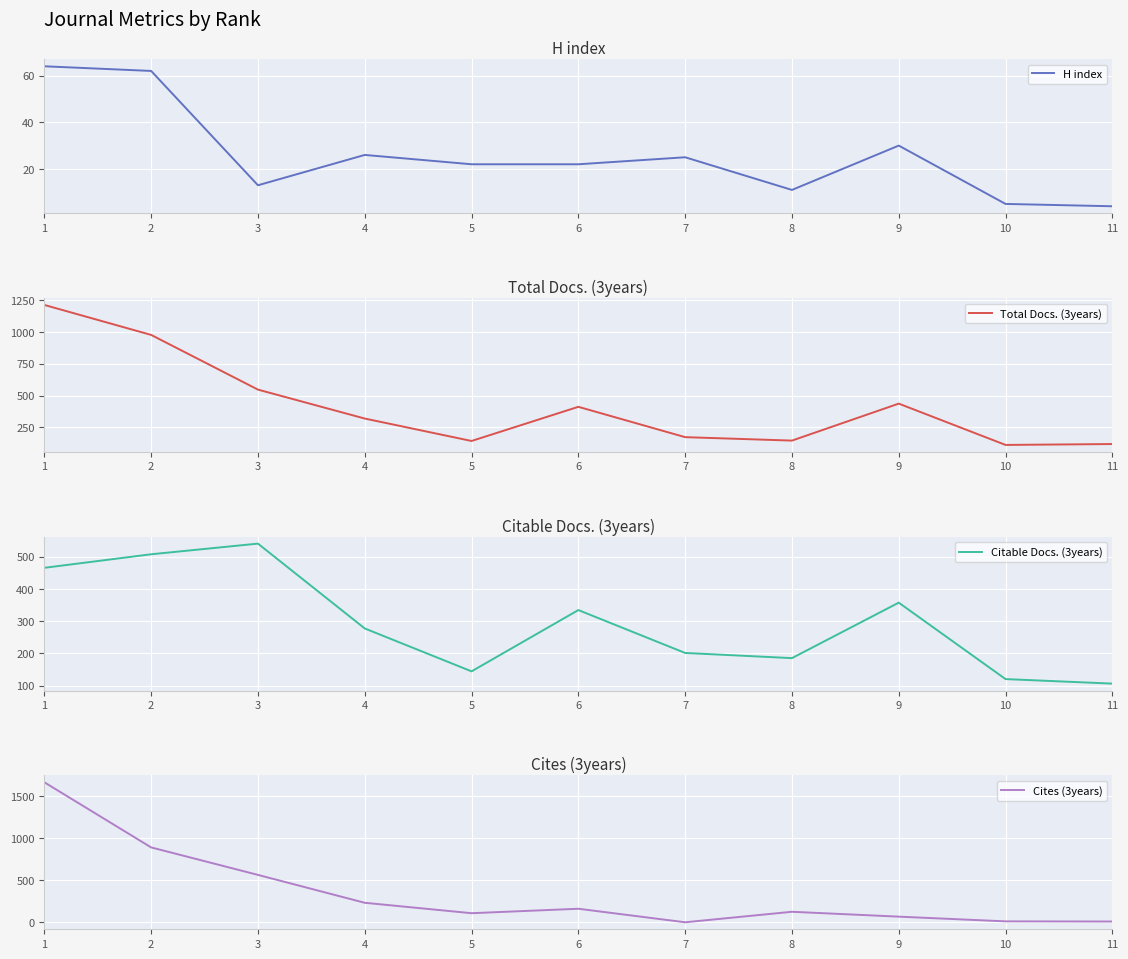

What is the approximate value of H index at 8, to the nearest 5?

10